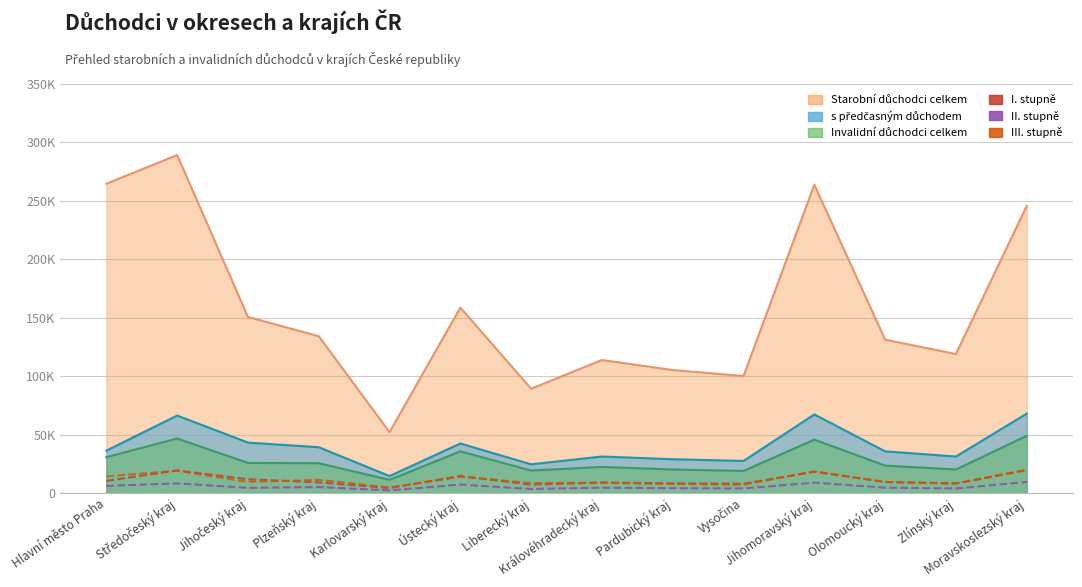

Which series has the widest spread of values?

I. stupně